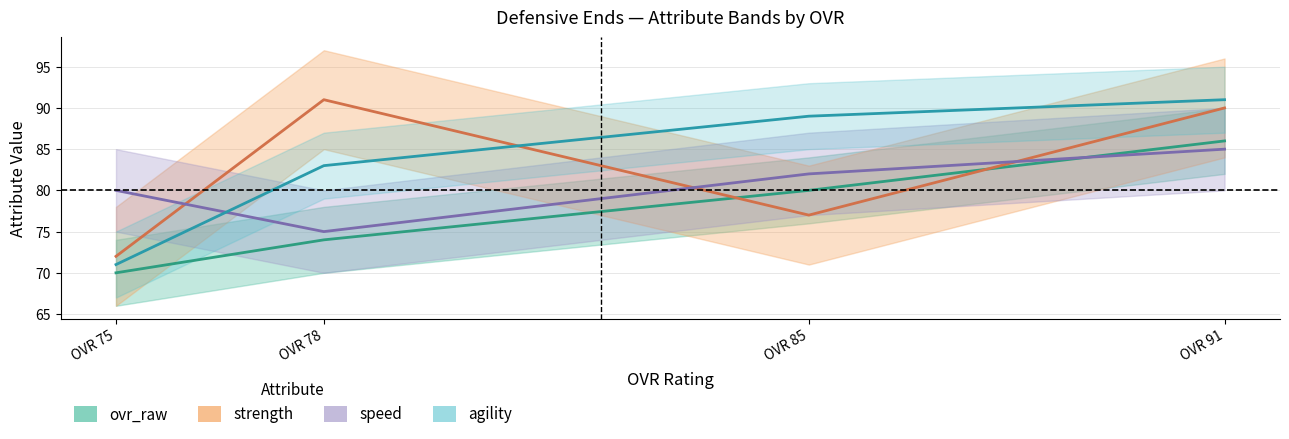

What is the difference between the maximum and minimum values in the ovr_raw series?

16.0